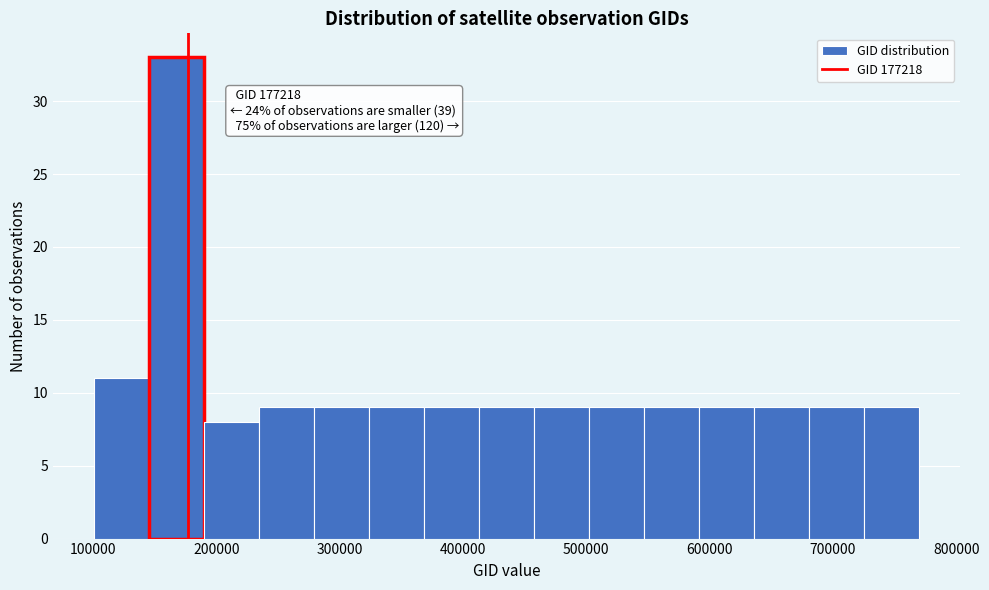

Over which range of the x-axis is the bar tallest?

150000 to 190000